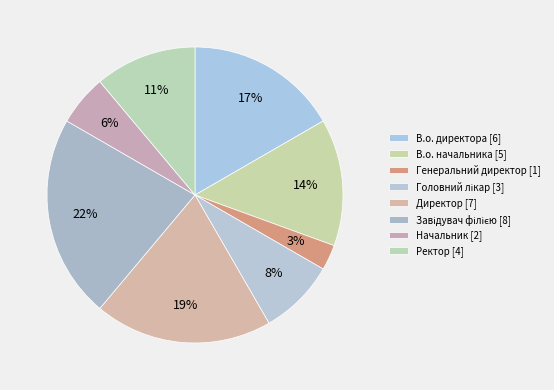

Does Директор represent more than half of the total?

No